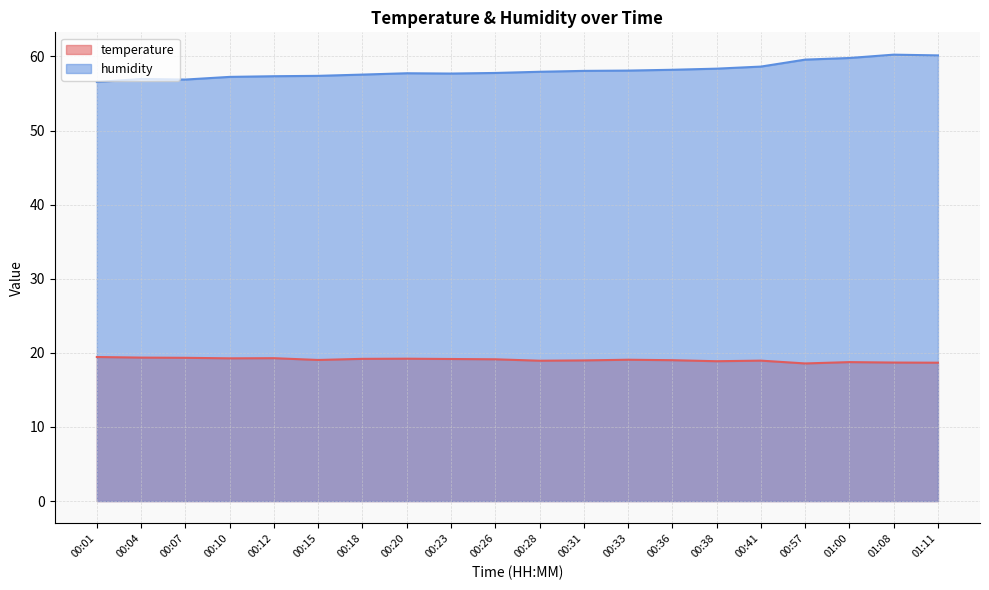

How many lines are shown in the chart?

2